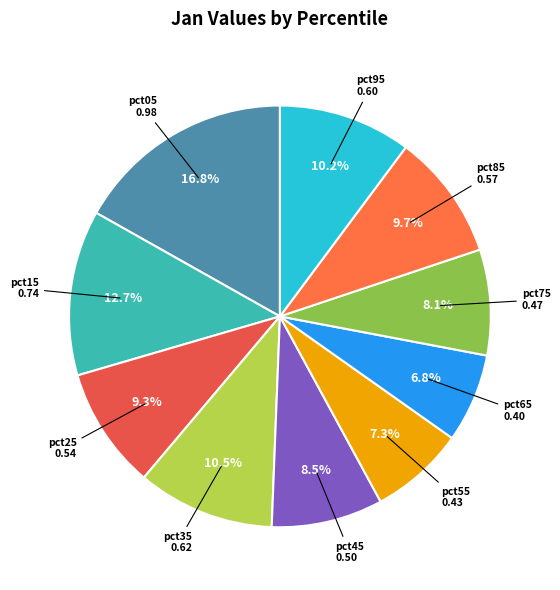

How many segments does this pie chart have?

10